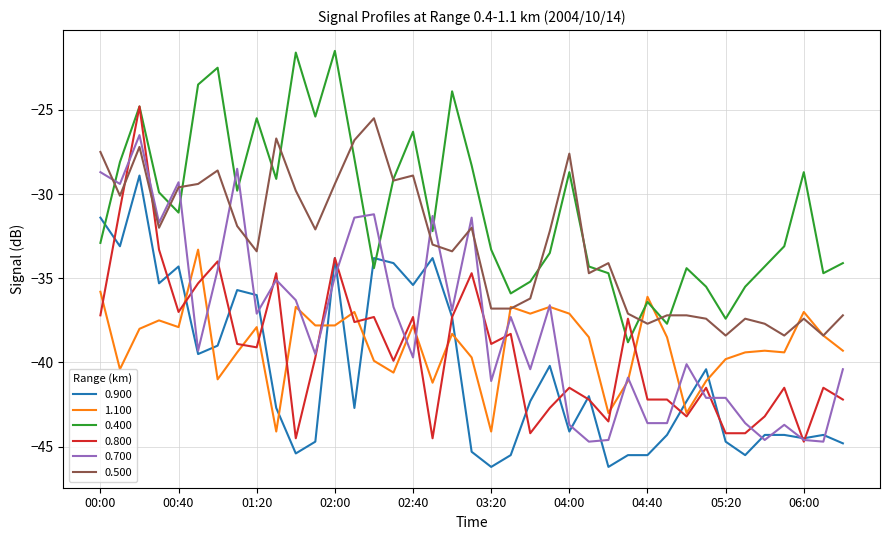

What is the average value of the 1.100 series?

-38.9